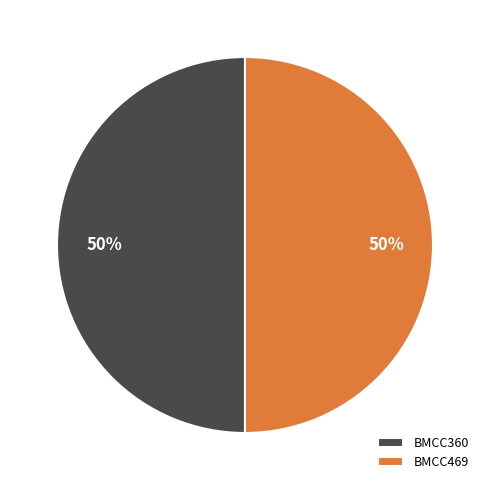

Count the number of slices in the pie.

2